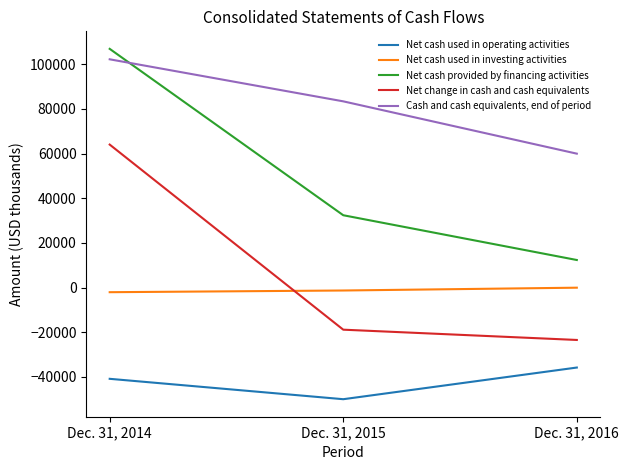

At which label is Cash and cash equivalents, end of period closest to 81114?

Dec. 31, 2015